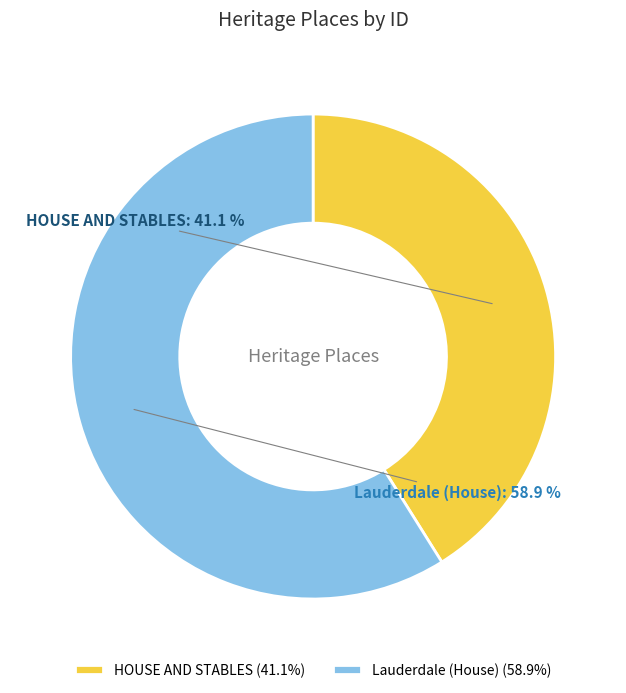

Rank the categories by value from lowest to highest.

HOUSE AND STABLES, Lauderdale (House)